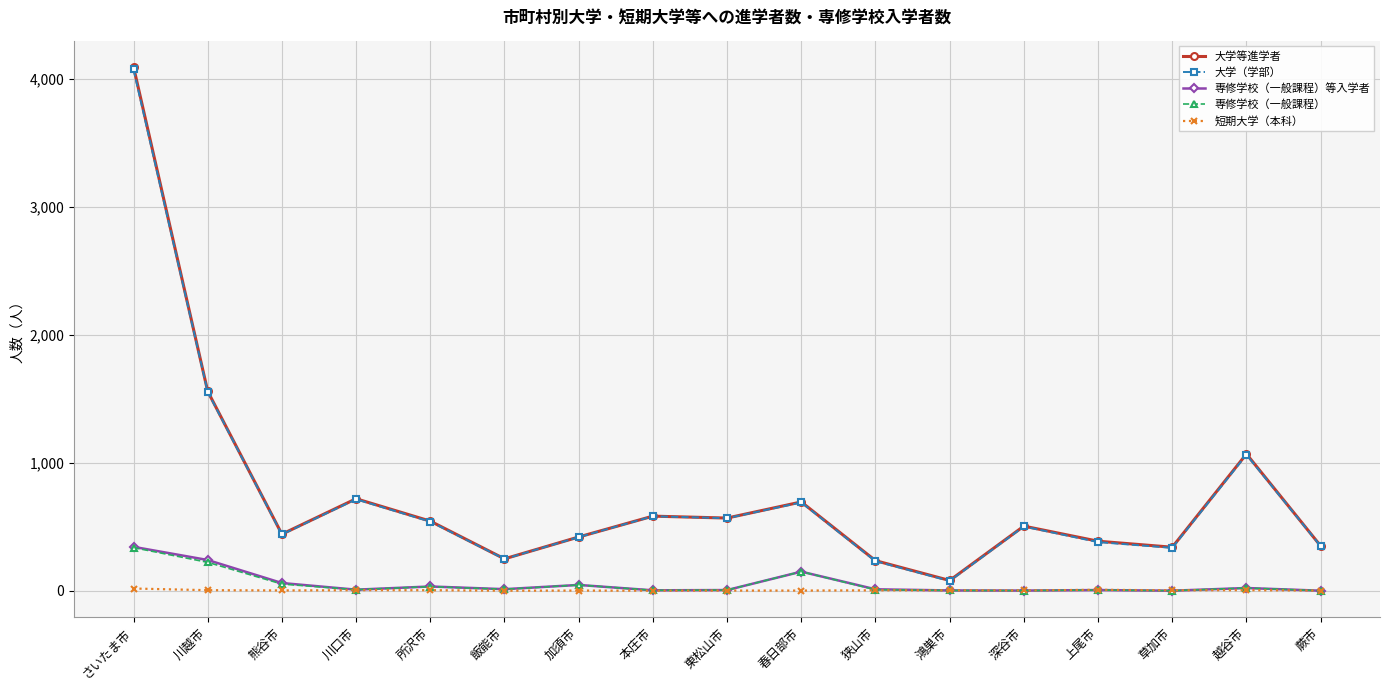

What is the sum of all 大学等進学者 values?

12840